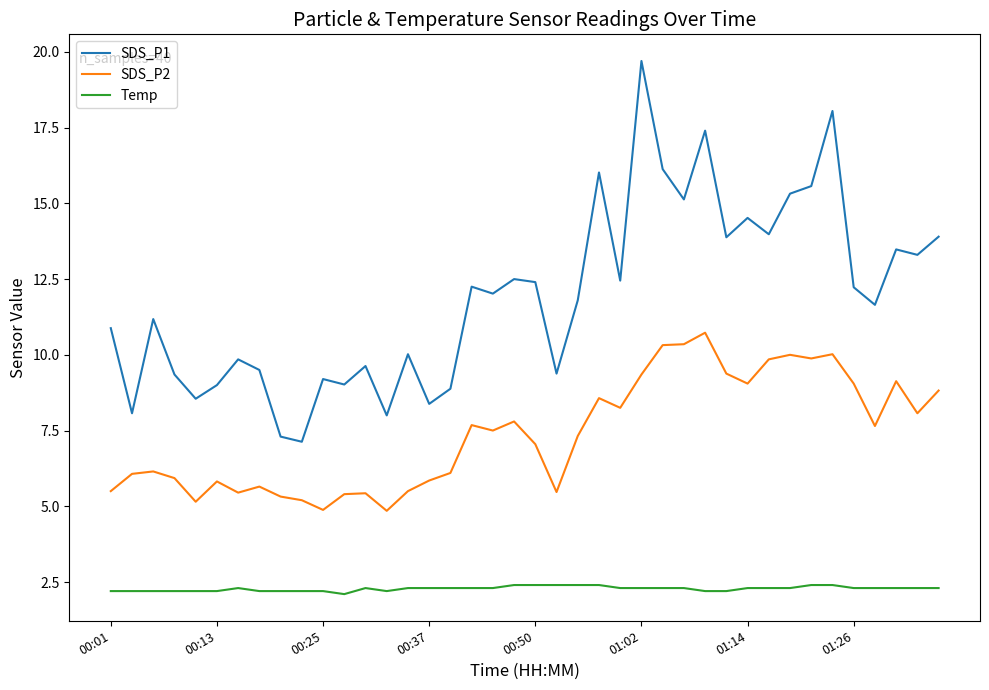

What is the difference between the maximum and minimum values in the SDS_P2 series?

5.9